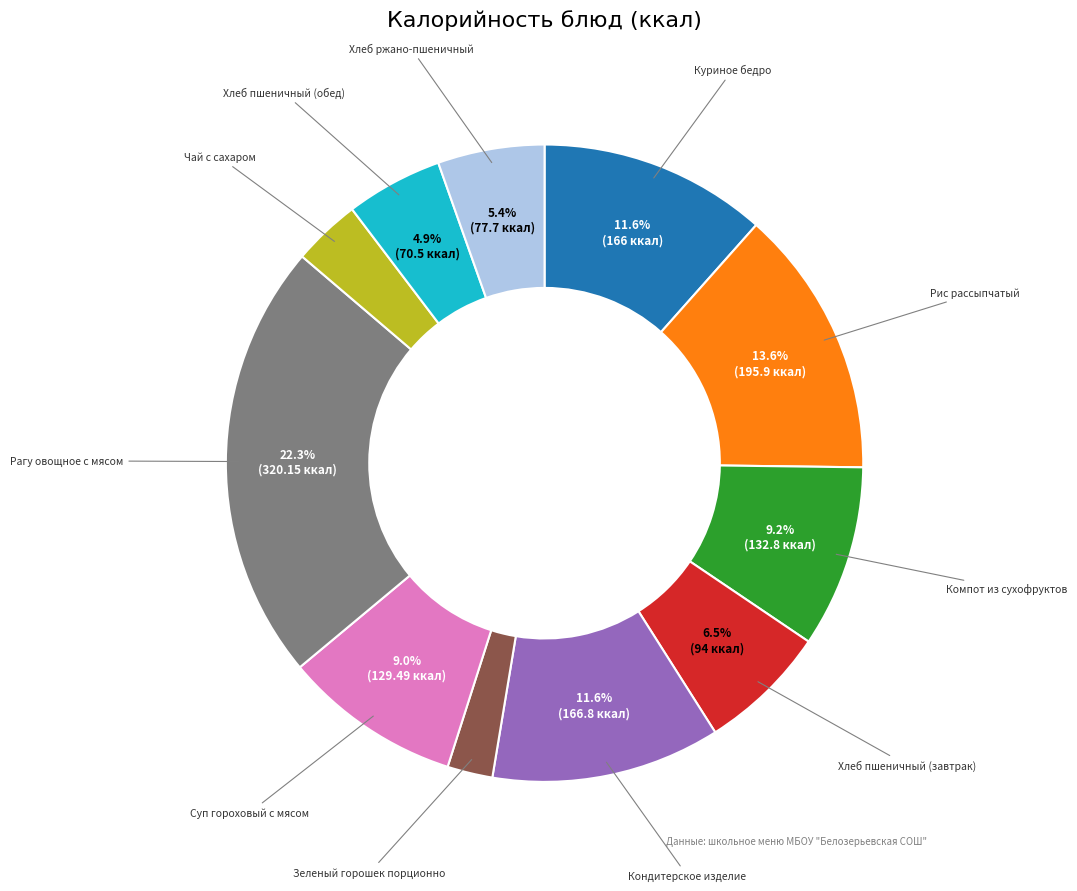

How much of the chart is everything except Рис рассыпчатый?

86.4%